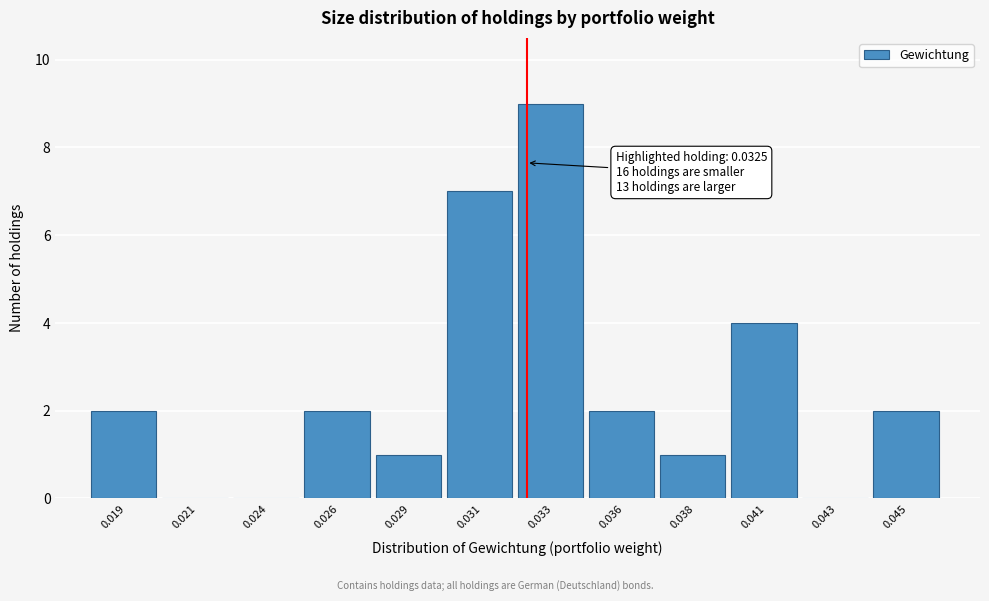

Reading left to right, transcribe all the data shown in this chart.

0.019=2	0.021=0	0.024=0	0.026=2	0.029=1	0.031=7	0.033=9	0.036=2	0.038=1	0.041=4	0.043=0	0.045=2